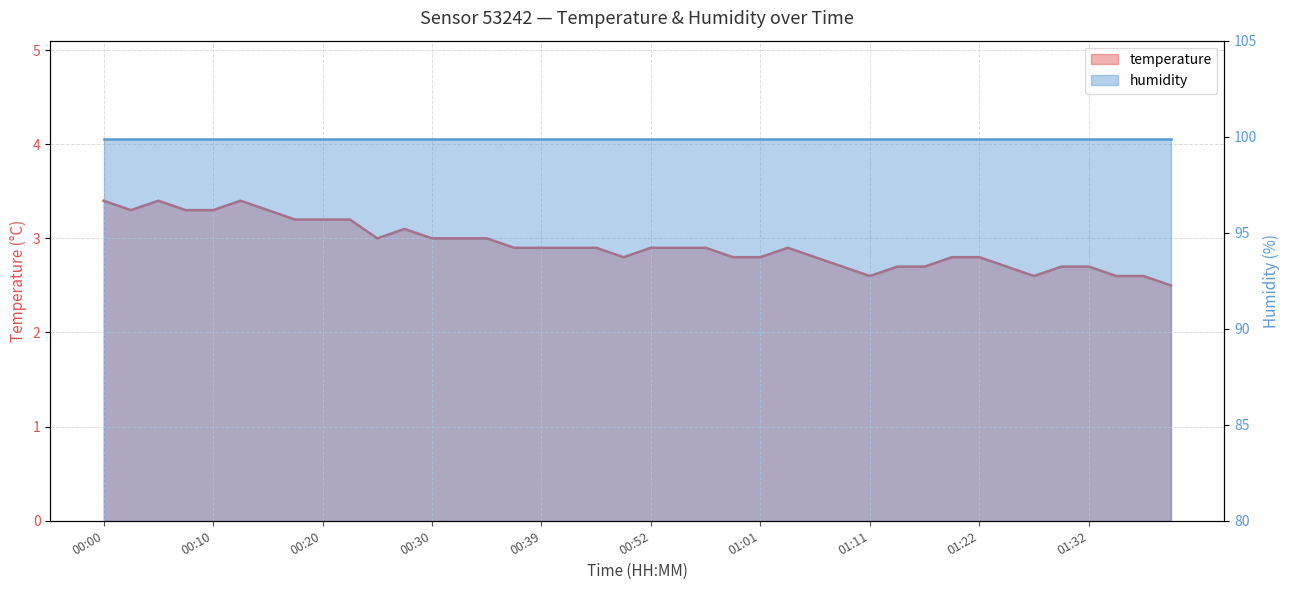

How many points are higher than both their immediate neighbors (excluding endpoints)?

4